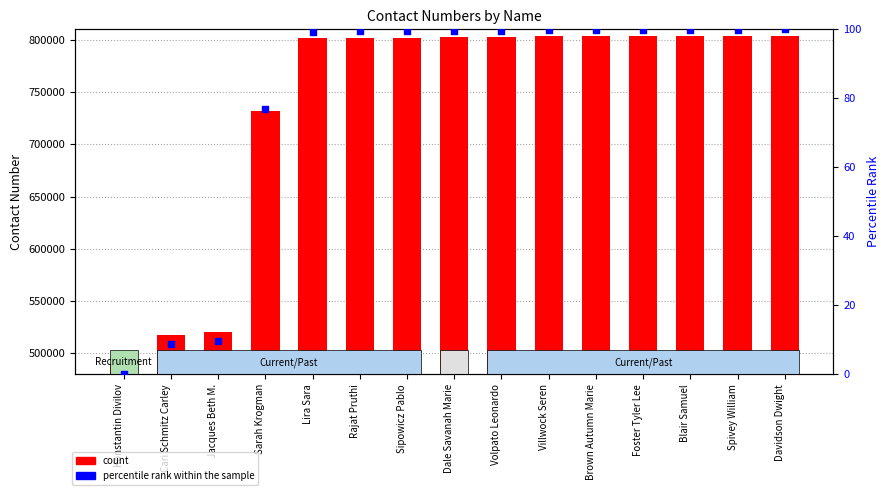

Which series has the largest total across all categories?

count